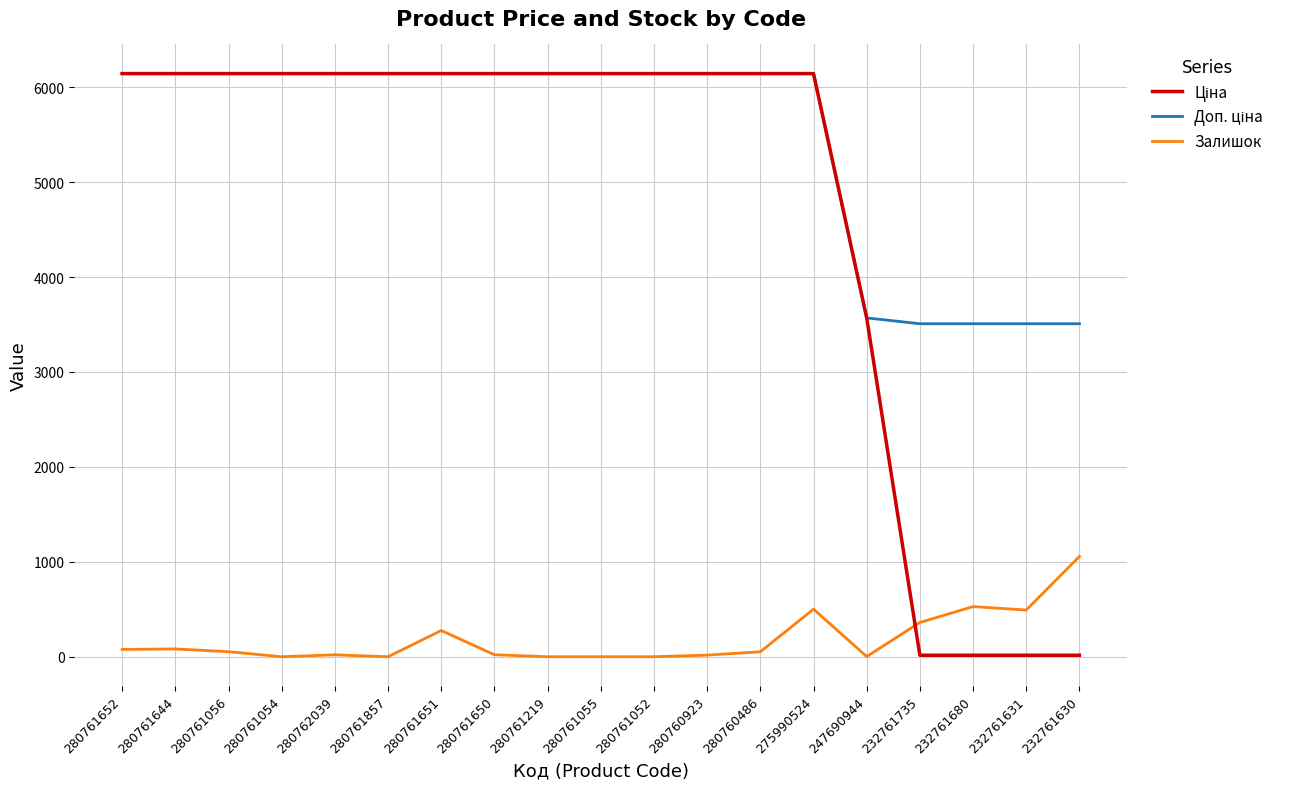

The Залишок series shows 402.4 at 280761651. True or false?

False